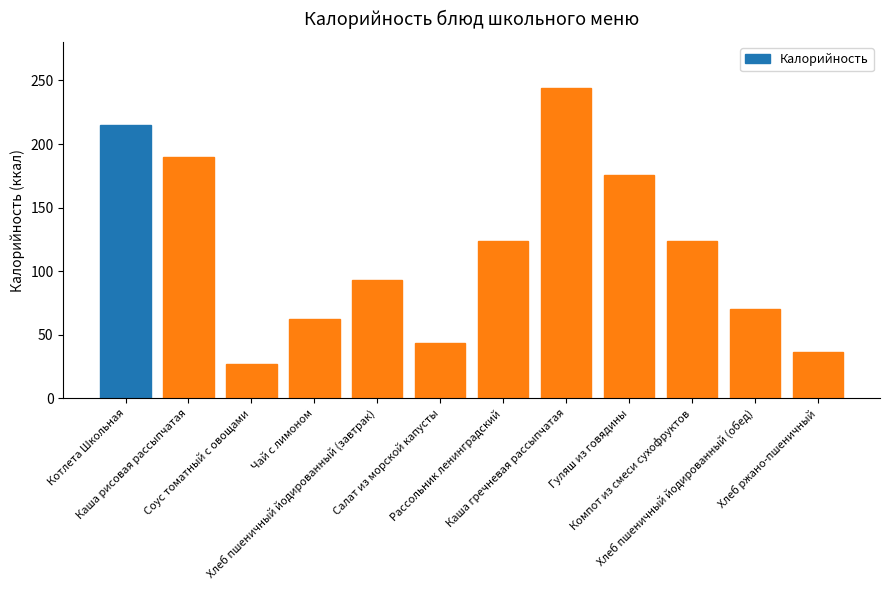

The chart shows a value of 129.7 at Котлета Школьная. True or false?

False